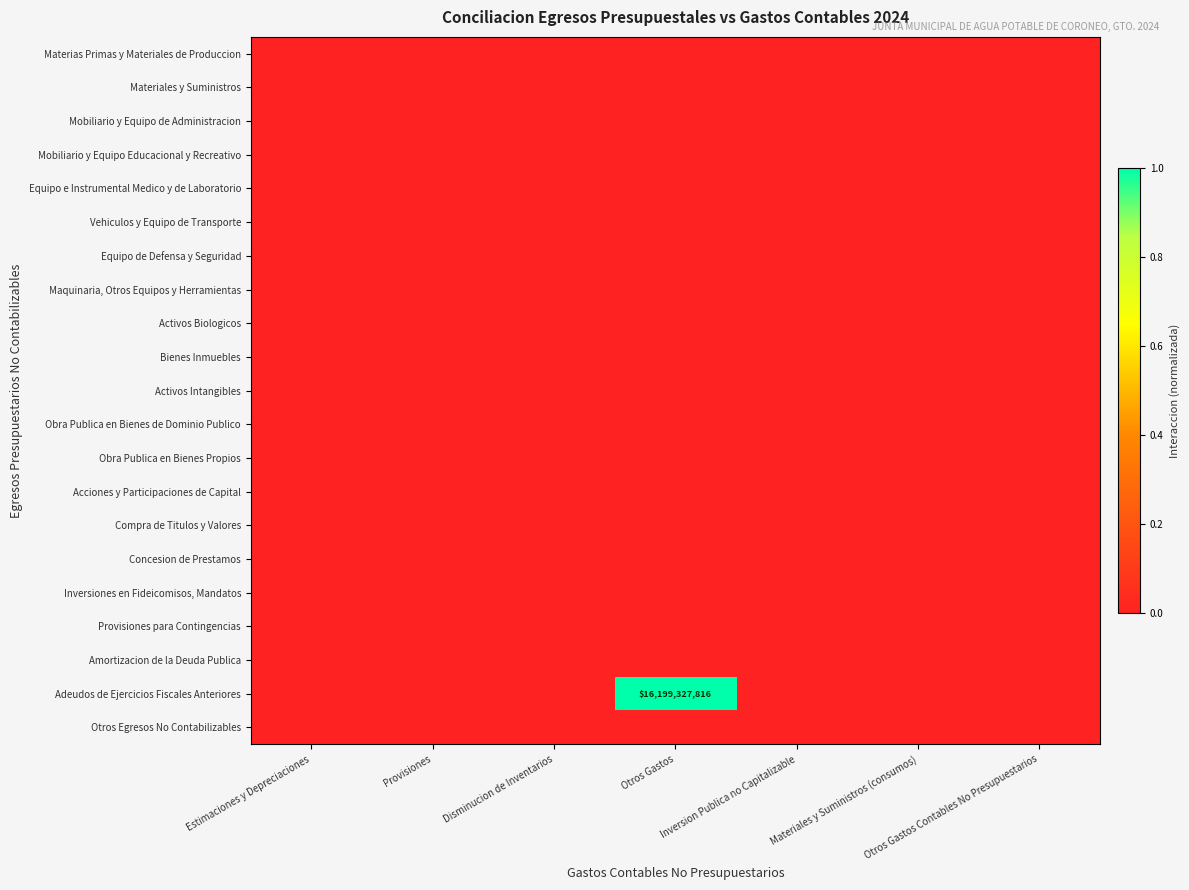

Which category has the lowest value across all series?

Estimaciones y Depreciaciones